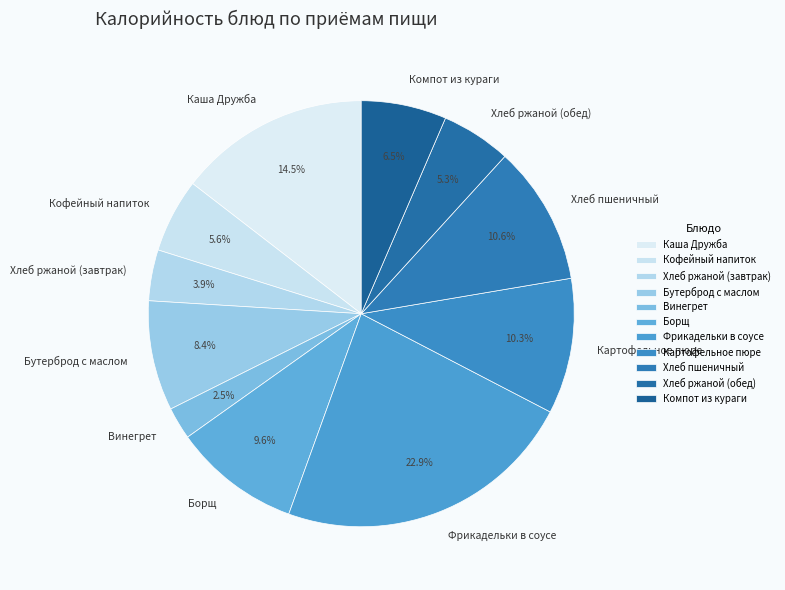

Which slice is the smallest?

Винегрет